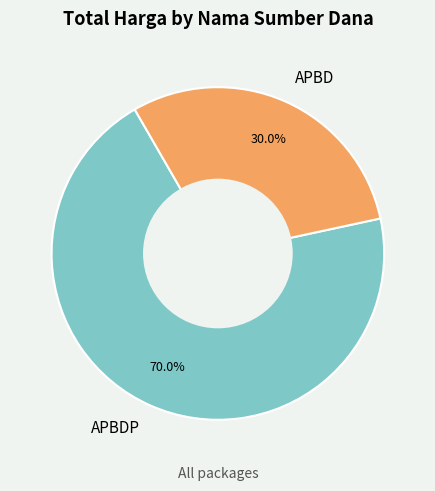

What is the ratio of the value at APBD to the value at APBDP?

0.4